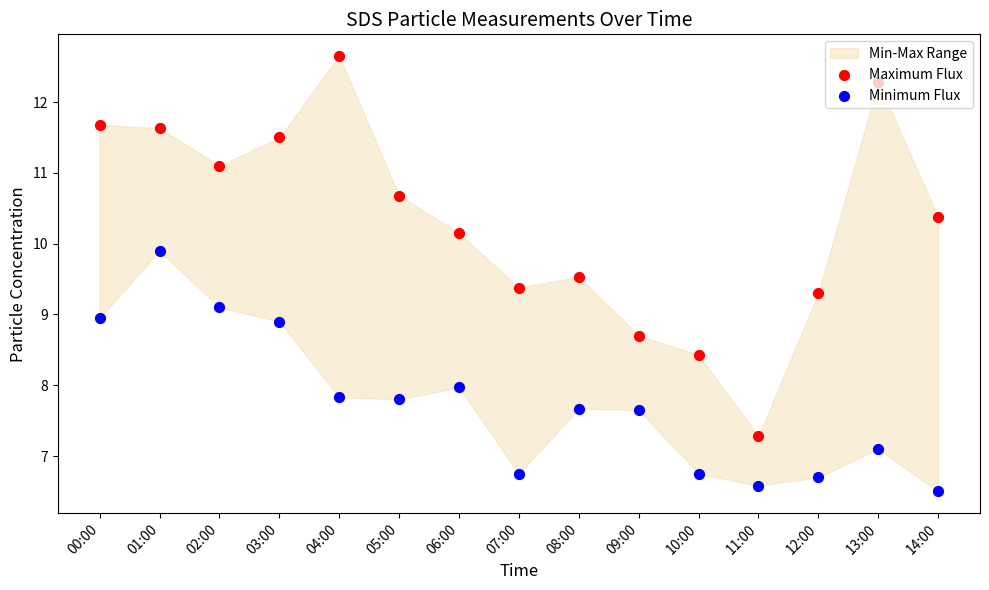

What is the total value across all series at 11:00?

13.9